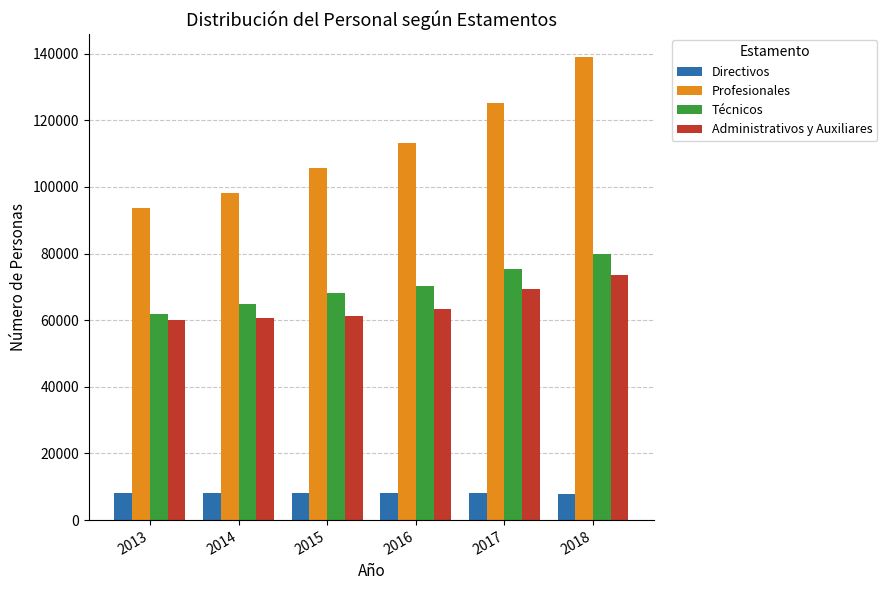

True or false: Directivos has a value of 12769 at 2016.

False